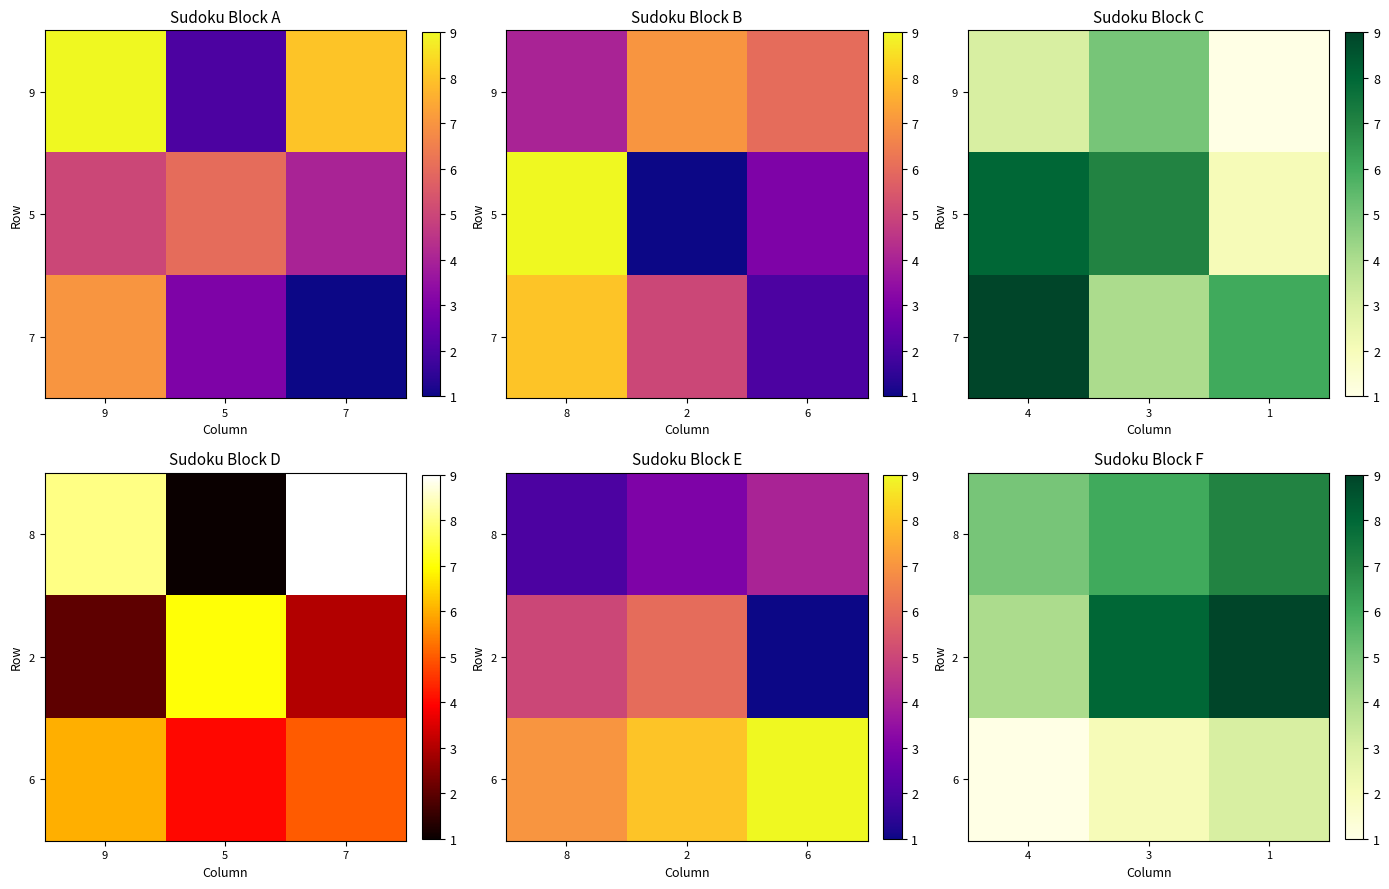

What is the difference between the highest and lowest values at 3?

6